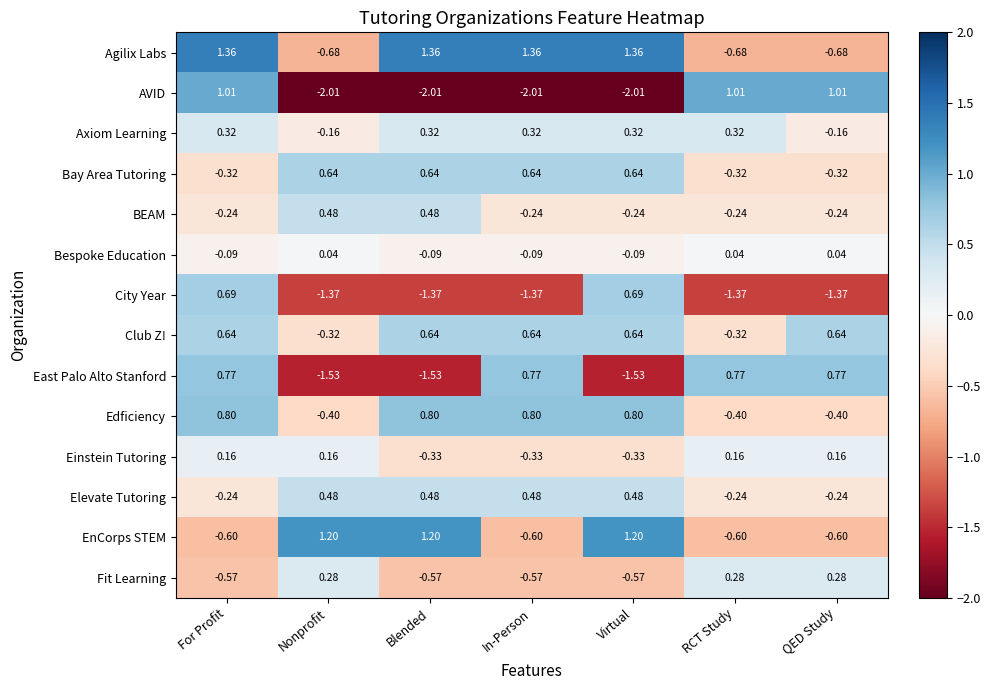

At which label does City Year first exceed -1?

For Profit